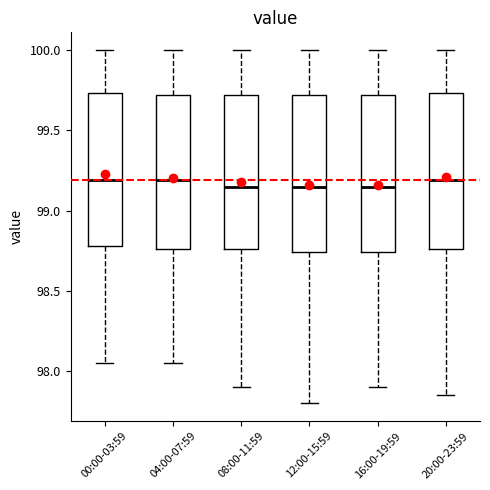

Reading left to right, transcribe this box plot: for each box, give where its median line is, the range the box spans, and where its two whiskers end, as read against the y-axis. The values are not printed on the chart, so give them approximately, as read against the axis.

00:00-03:59: median 99.20, box 98.80 to 99.75, whiskers 98.05 to 100.00
04:00-07:59: median 99.20, box 98.75 to 99.70, whiskers 98.05 to 100.00
08:00-11:59: median 99.15, box 98.75 to 99.70, whiskers 97.90 to 100.00
12:00-15:59: median 99.15, box 98.75 to 99.70, whiskers 97.80 to 100.00
16:00-19:59: median 99.15, box 98.75 to 99.70, whiskers 97.90 to 100.00
20:00-23:59: median 99.20, box 98.75 to 99.75, whiskers 97.85 to 100.00